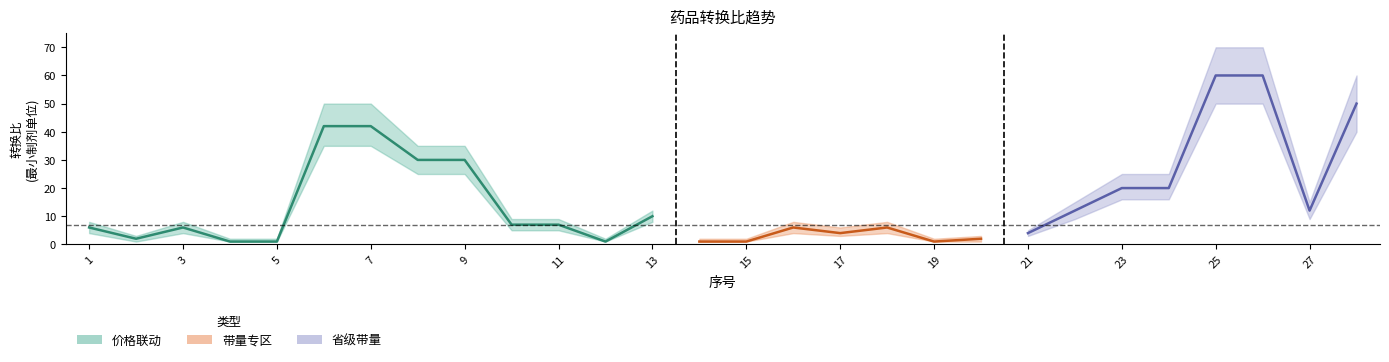

What is the spread (max minus min) of values at 6?

15